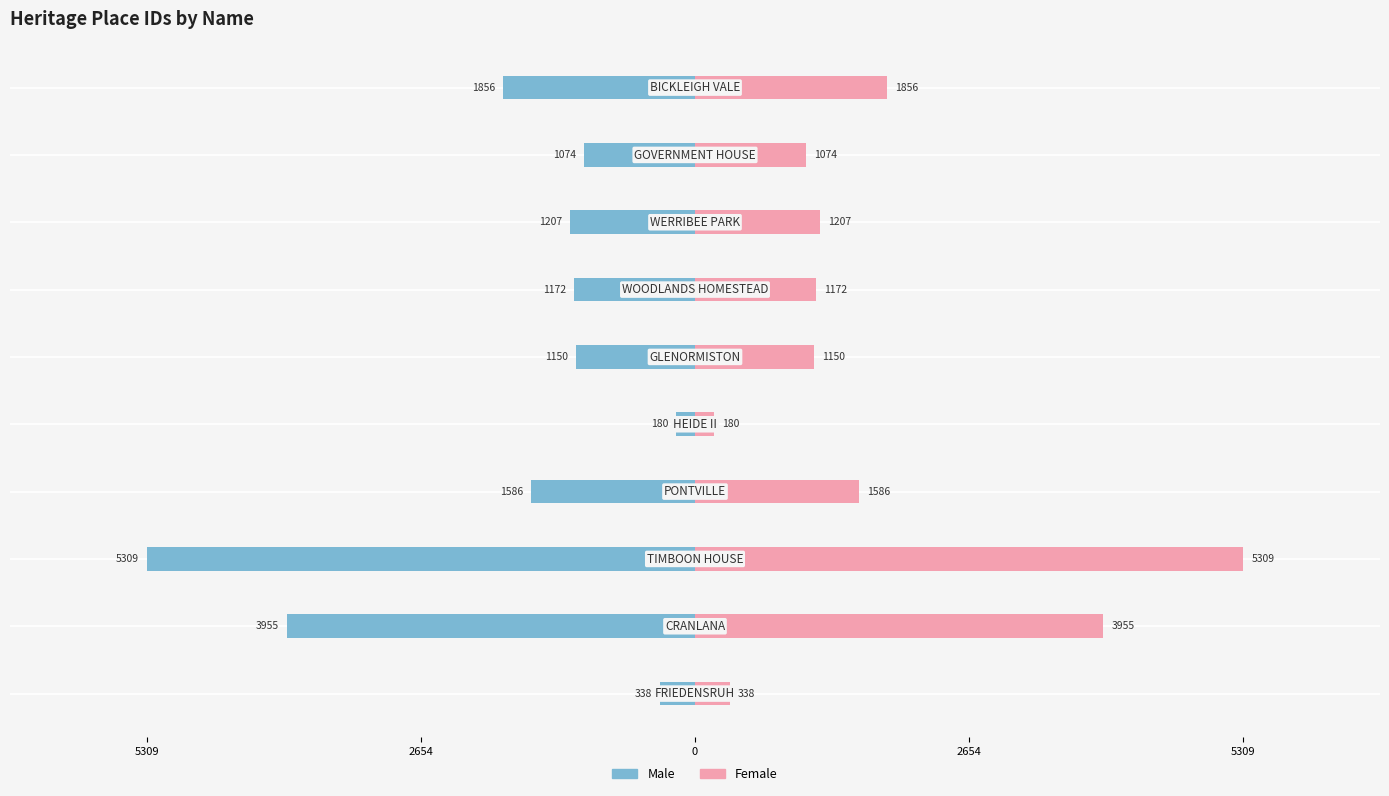

Which has a higher value, 5309 or 0?

5309